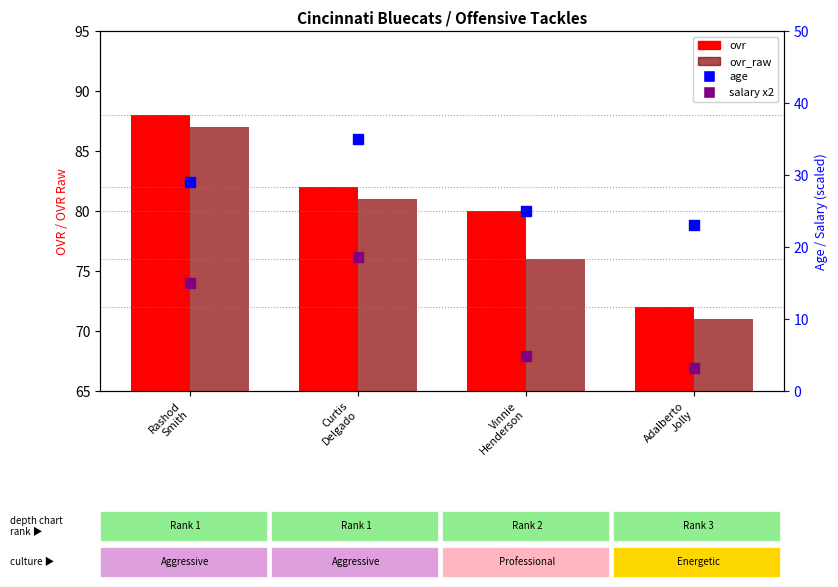

At how many categories does at least one series exceed 85?

1